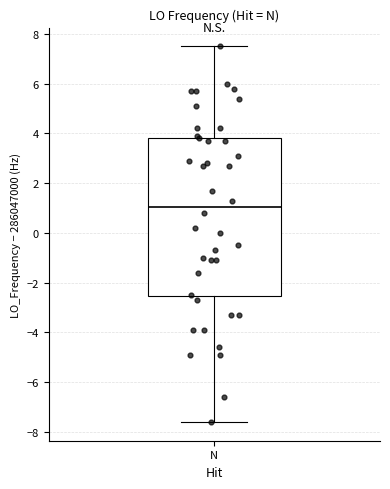

Transcribe this box plot: give where the median line is, the range the box spans, and where the two whiskers end, as read against the y-axis. The values are not printed on the chart, so give them approximately, as read against the axis.

median 1.0, box -2.6 to 3.8, whiskers -7.6 to 7.6